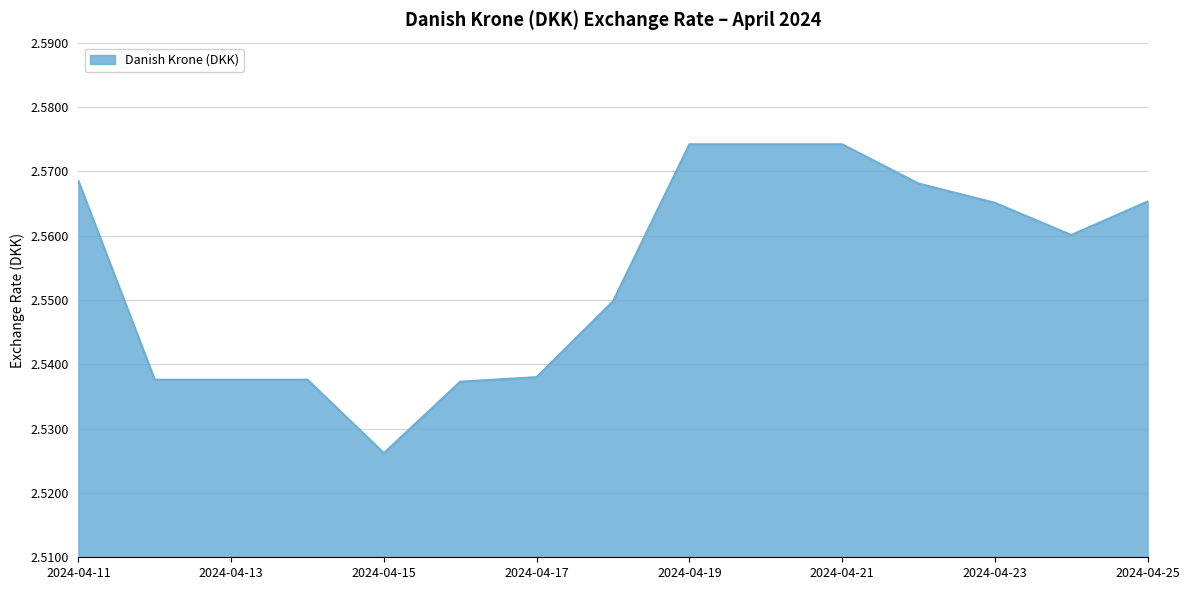

Reading left to right, extract all data points from this chart.

2.6	2.5	2.5	2.5	2.5	2.5	2.5	2.5	2.6	2.6	2.6	2.6	2.6	2.6	2.6